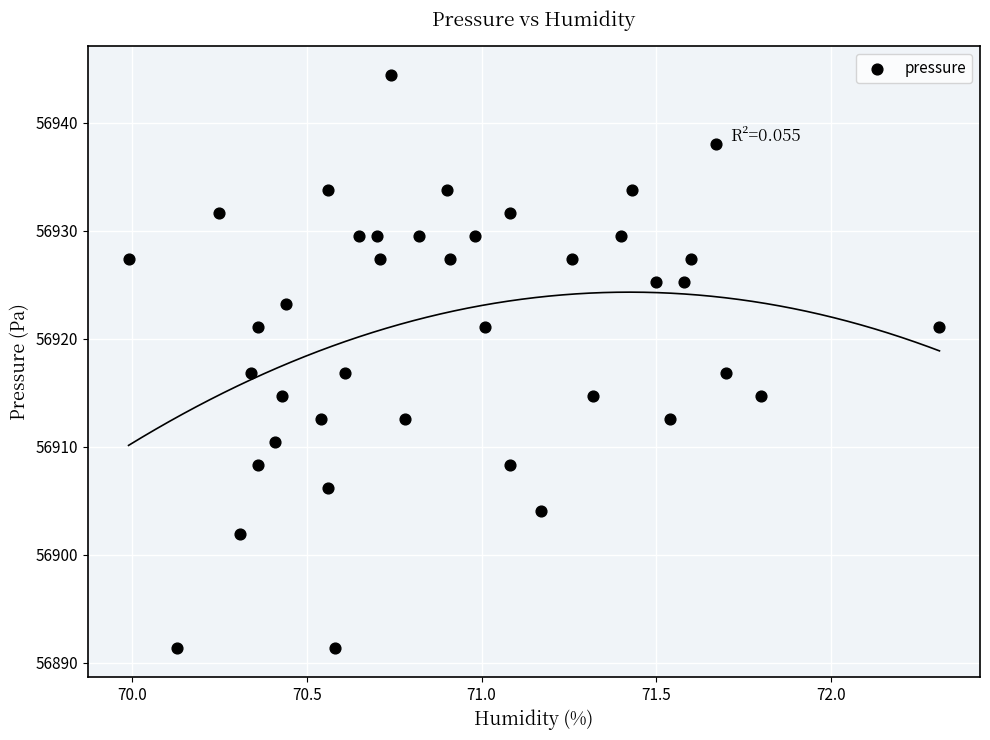

What is the range of X values (max minus min)?

2.3